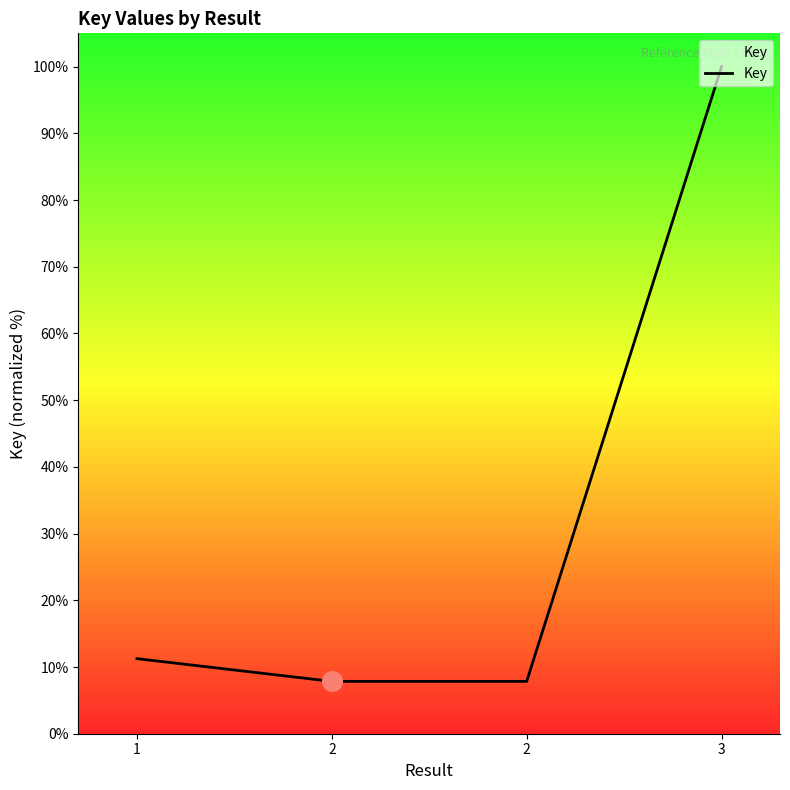

Which has a higher value, 1 or 3?

3